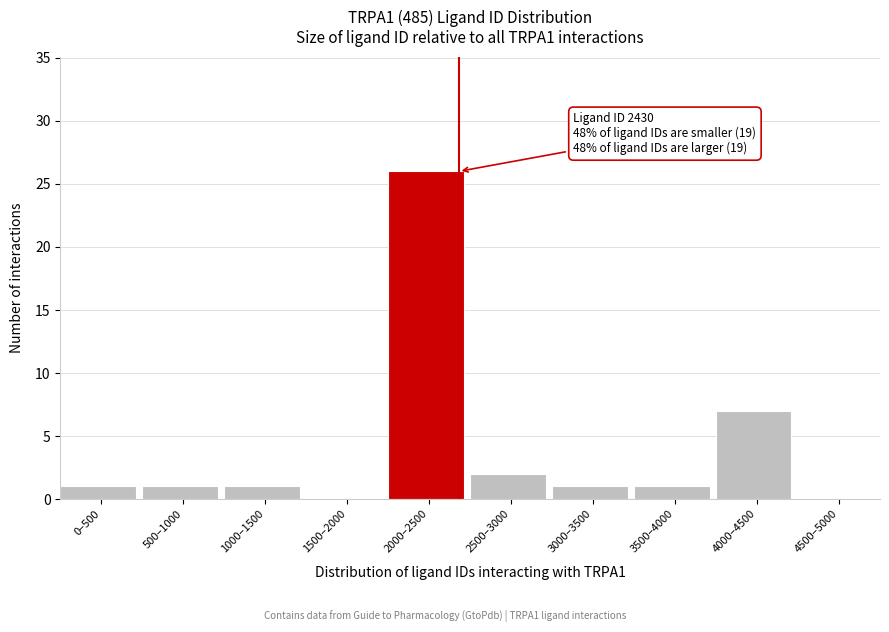

Reading left to right, transcribe all the data shown in this chart.

0–500=1	500–1000=1	1000–1500=1	1500–2000=0	2000–2500=26	2500–3000=2	3000–3500=1	3500–4000=1	4000–4500=7	4500–5000=0